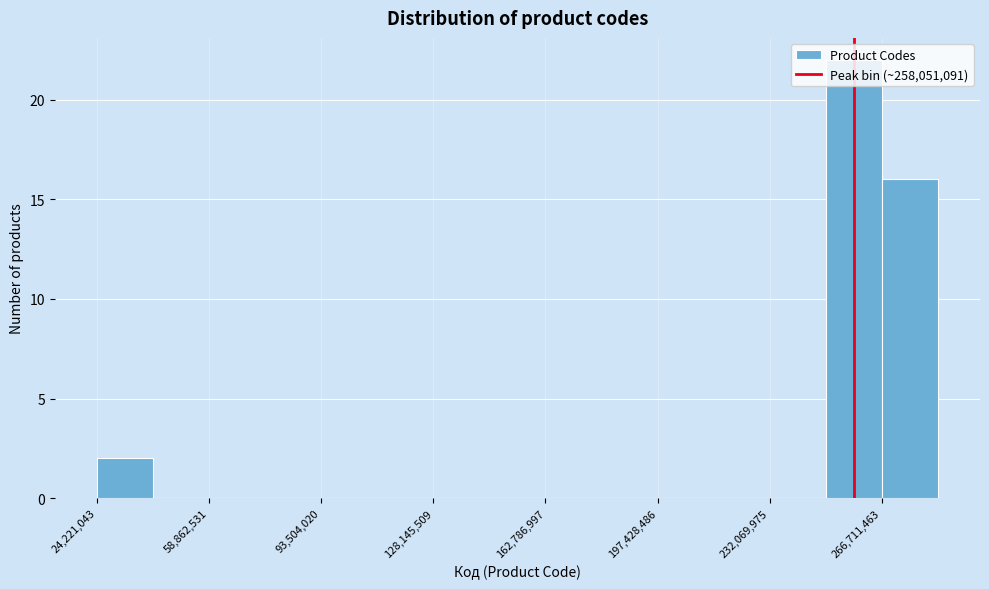

Around what value on the x-axis is the tallest bar? Give the approximate position of its centre, as read against the axis.

260000000